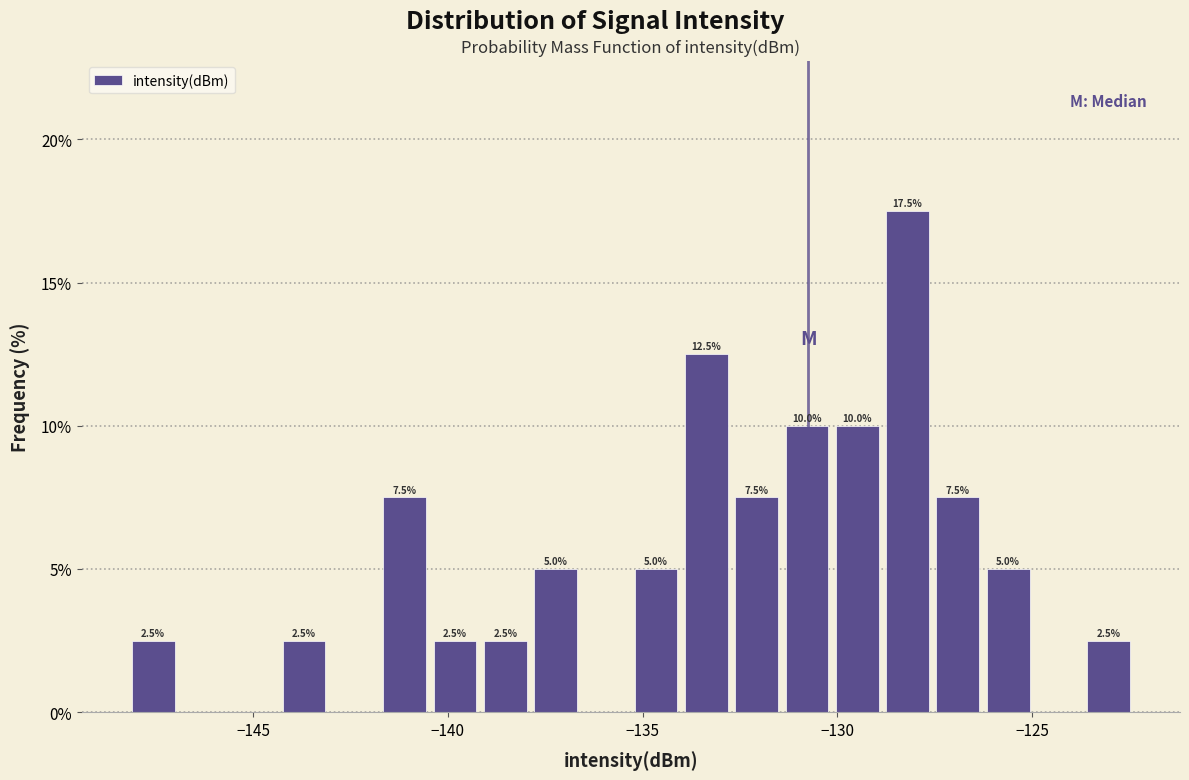

Around what value on the x-axis is the tallest bar? Give the approximate position of its centre, as read against the axis.

-128.0